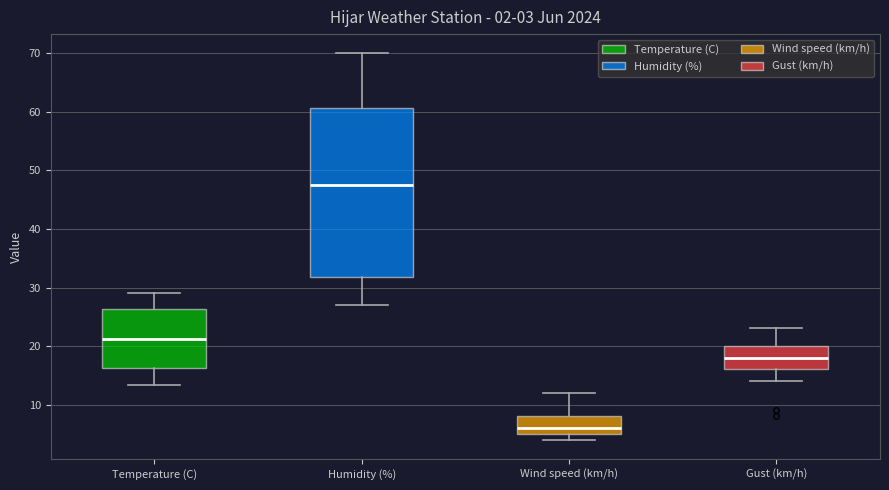

Which box's median line is the lowest?

Wind speed (km/h)